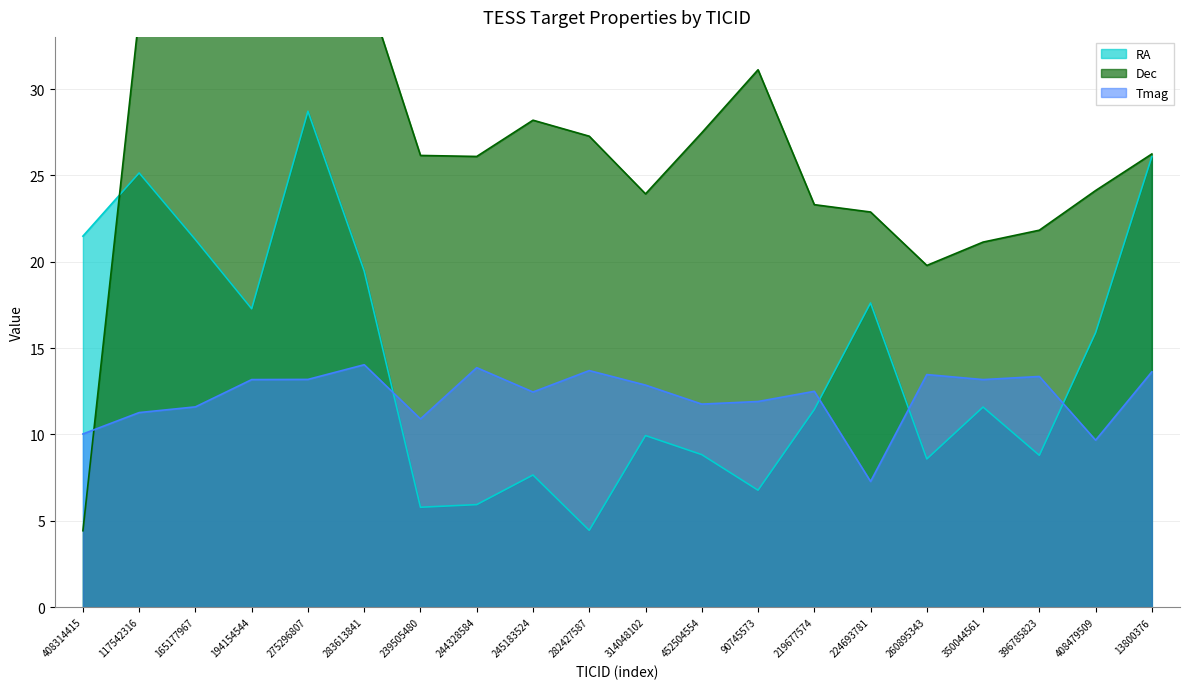

How many distinct data groups are displayed?

3